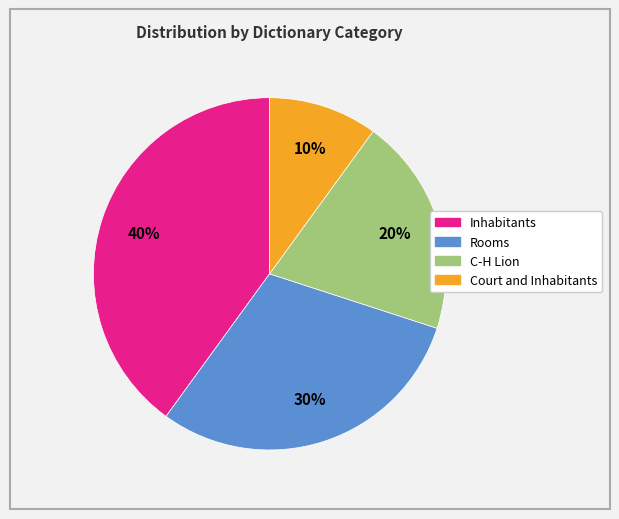

To the nearest percent, what is the difference between the largest and smallest slice percentages?

30%